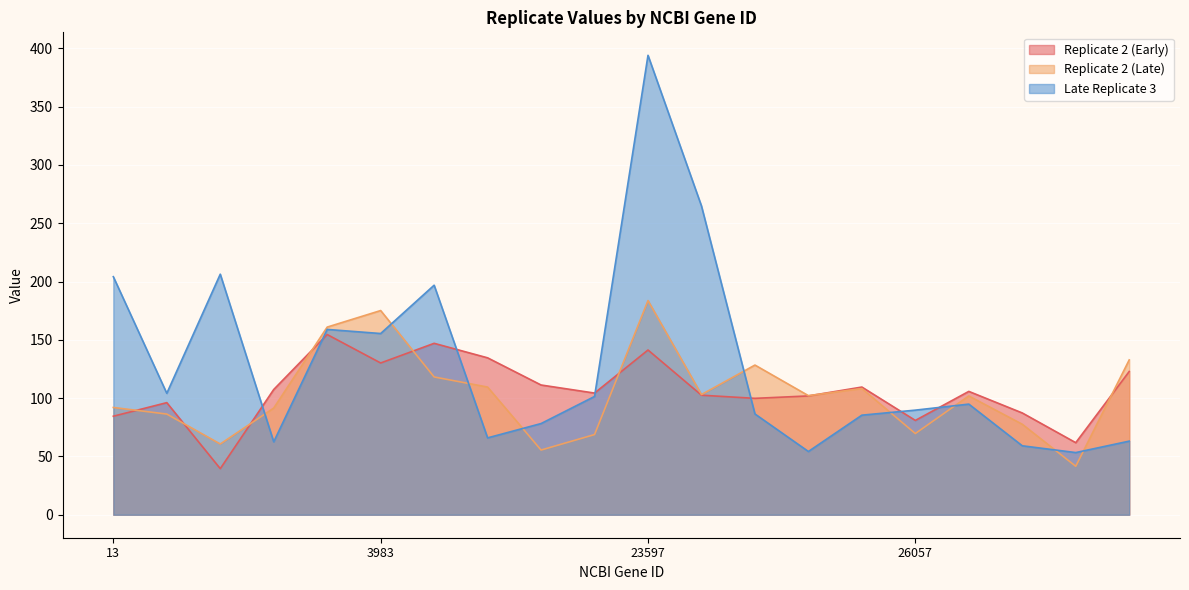

What is the total value across all series at 26057?

240.3